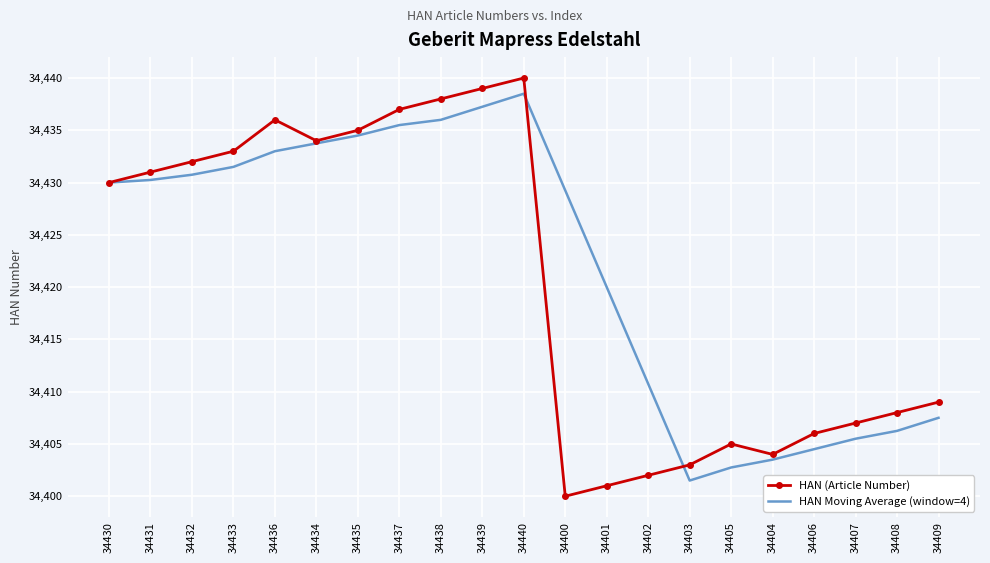

In HAN Moving Average (window=4), how many points are higher than both neighbors (excluding endpoints)?

1